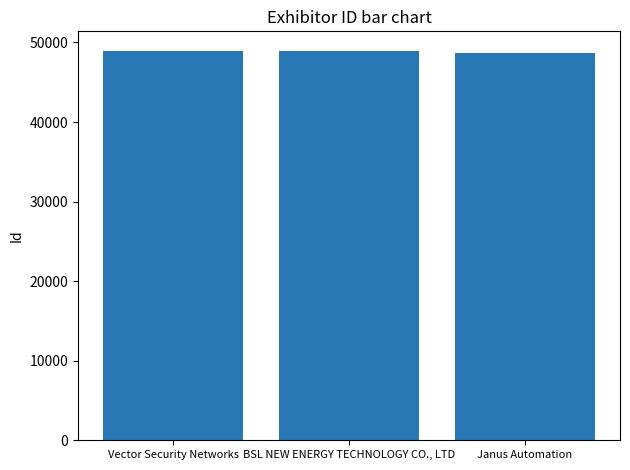

Read the value at BSL NEW ENERGY TECHNOLOGY CO., LTD.

48955